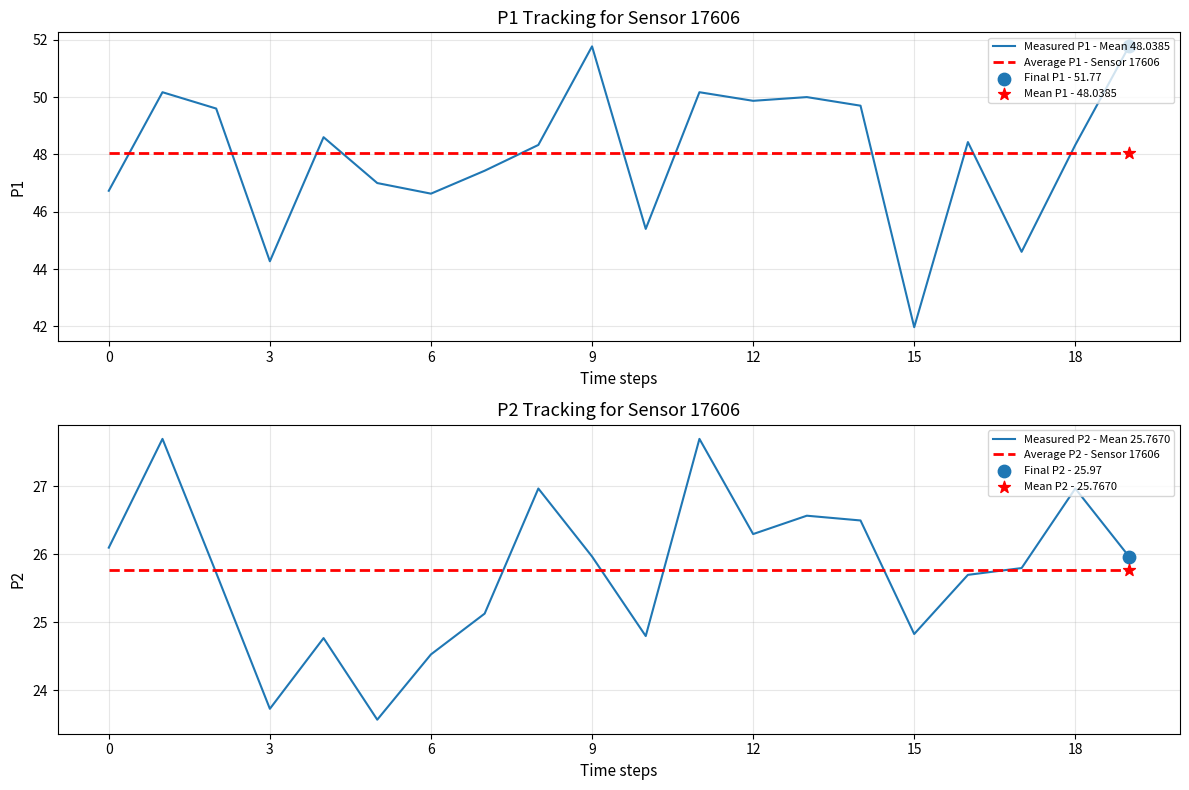

Which series has the largest total across all categories?

Measured P1 - Mean 48.0385